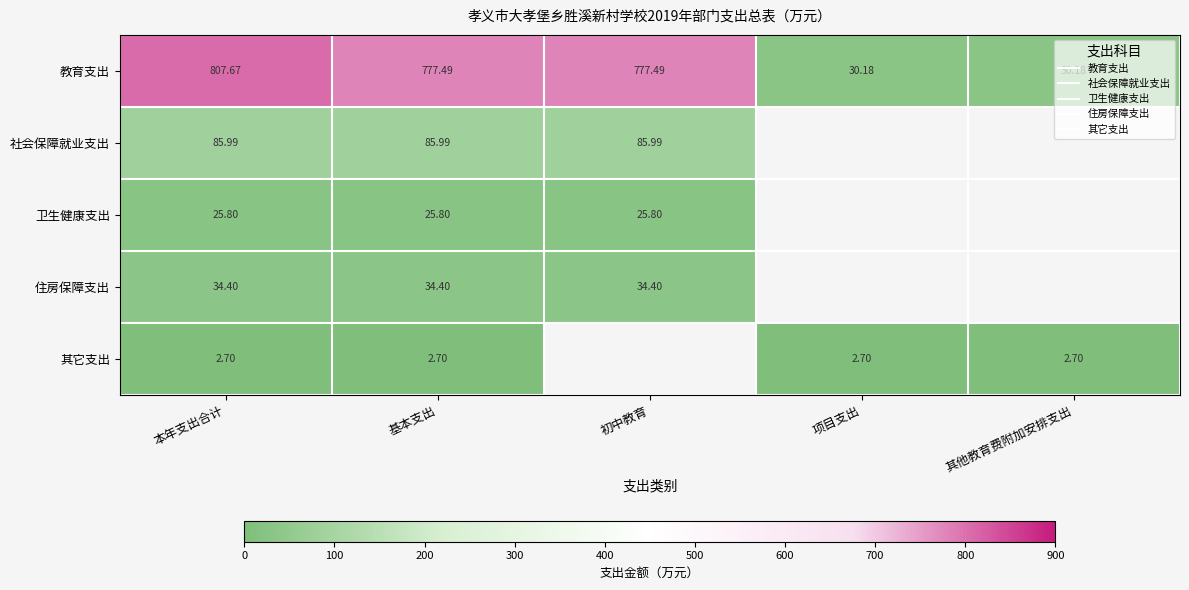

At how many categories does at least one series exceed 411?

3